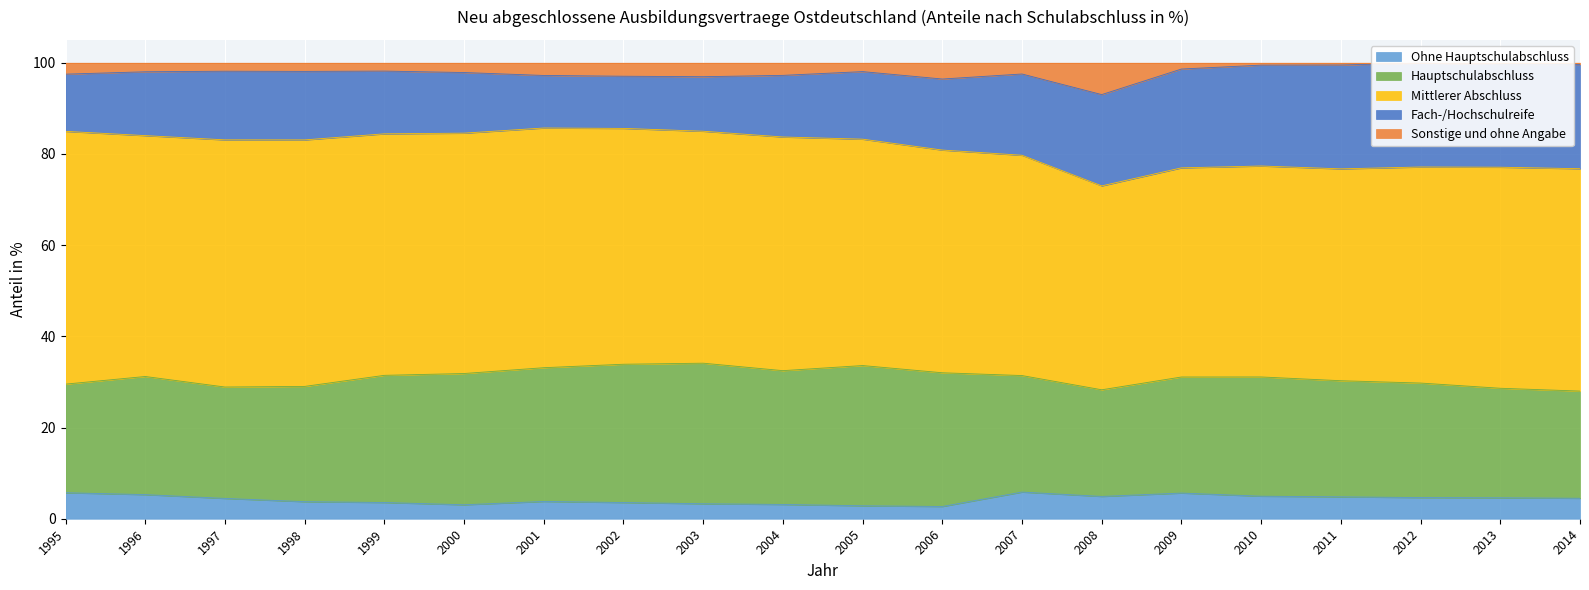

At which label does Mittlerer Abschluss reach its peak?

1995